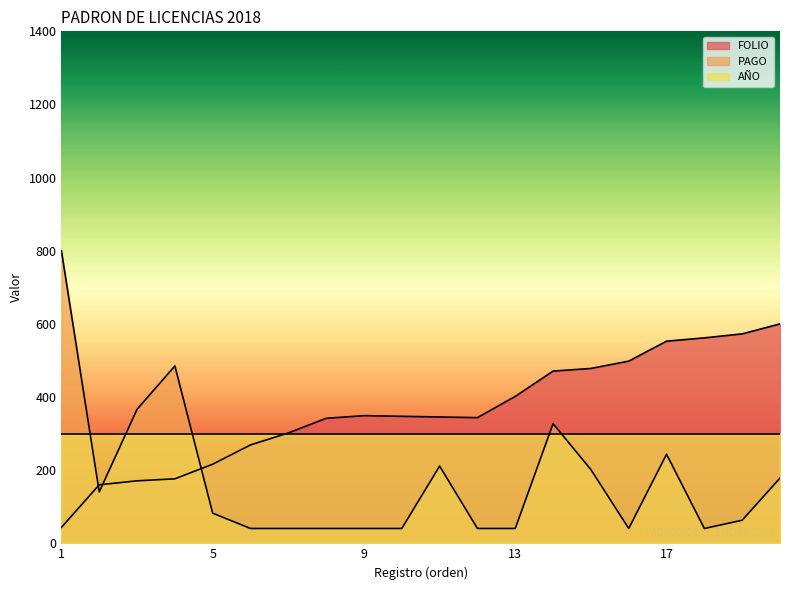

In FOLIO, how many points are higher than both neighbors (excluding endpoints)?

1